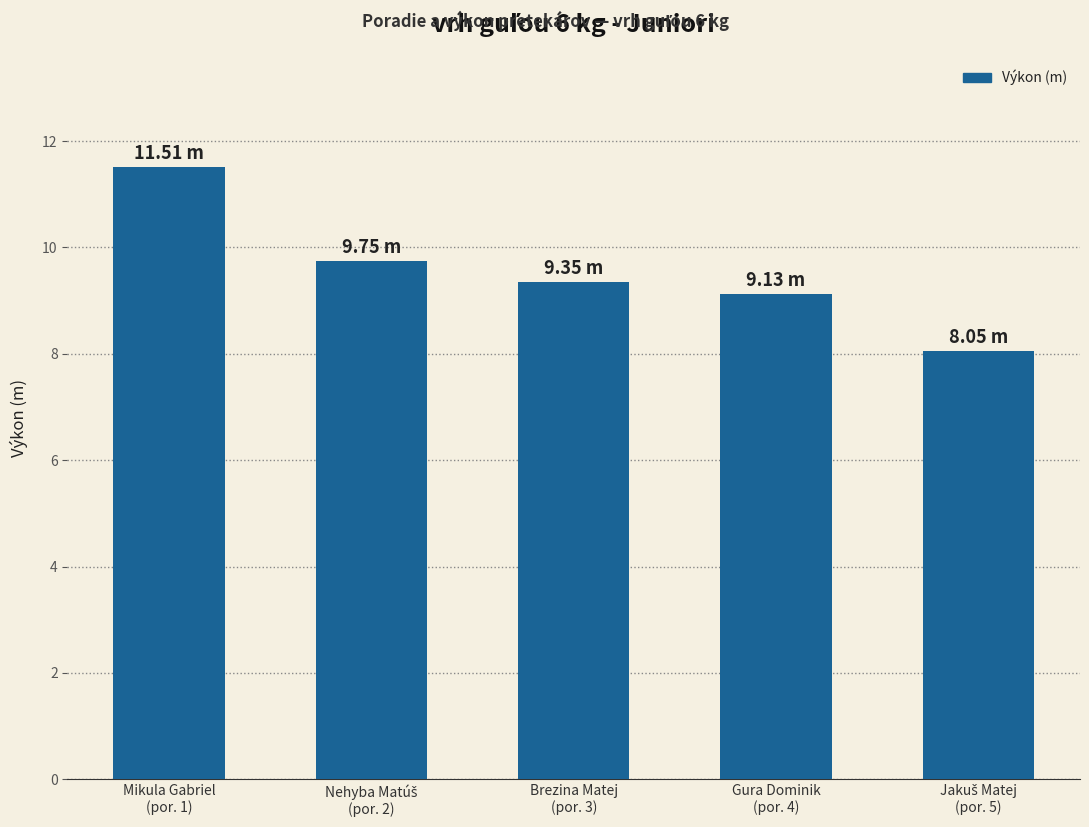

True or false: the data shows 12.9 at Gura Dominik
(por. 4).

False